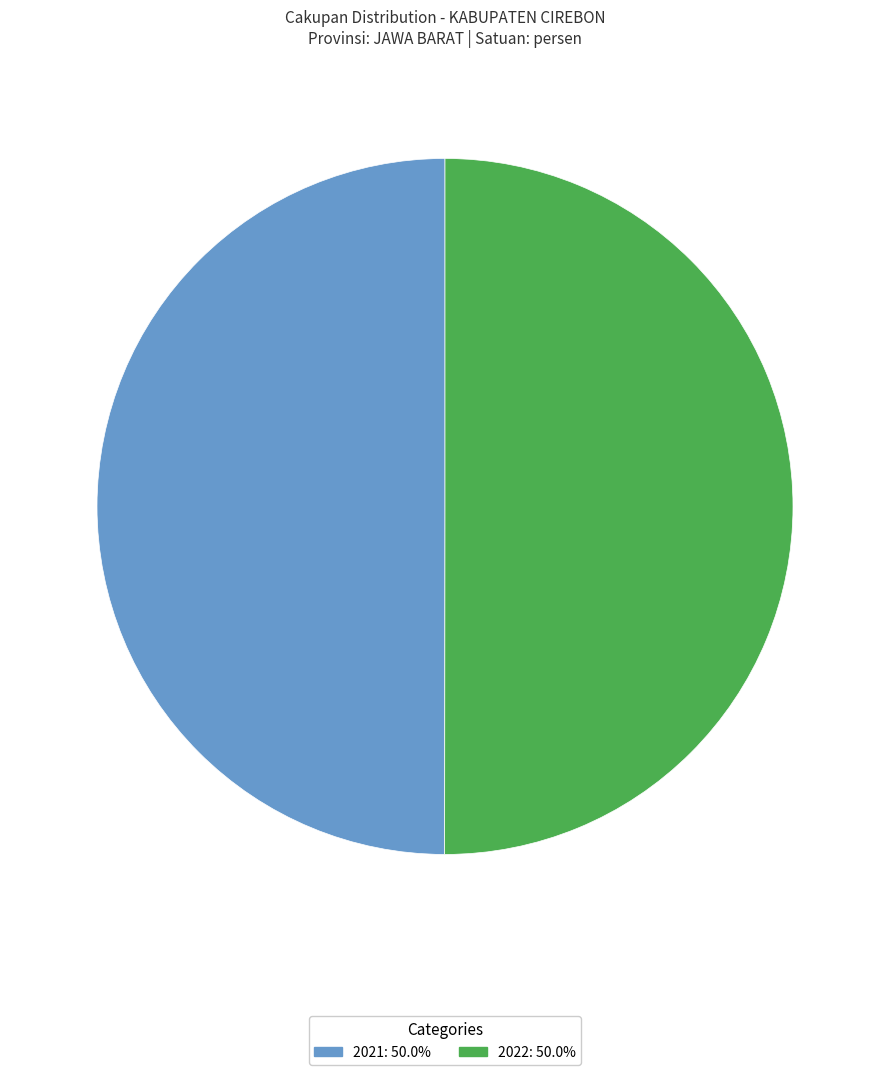

Combined, do 2022: 50.0% and 2021: 50.0% account for over 50%?

Yes